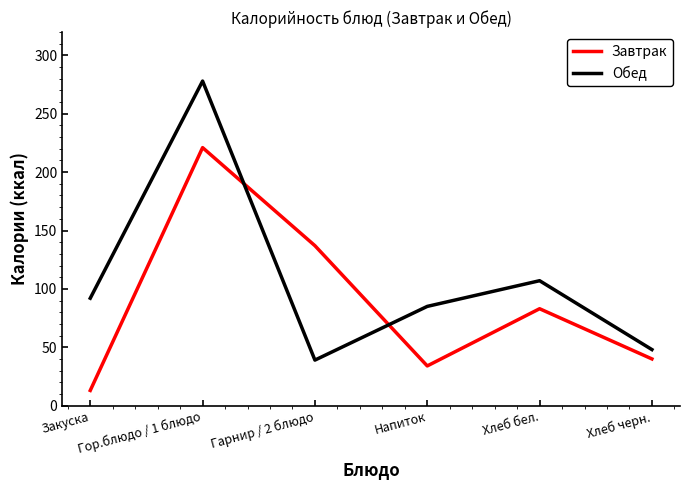

Does the chart have visible grid lines?

No